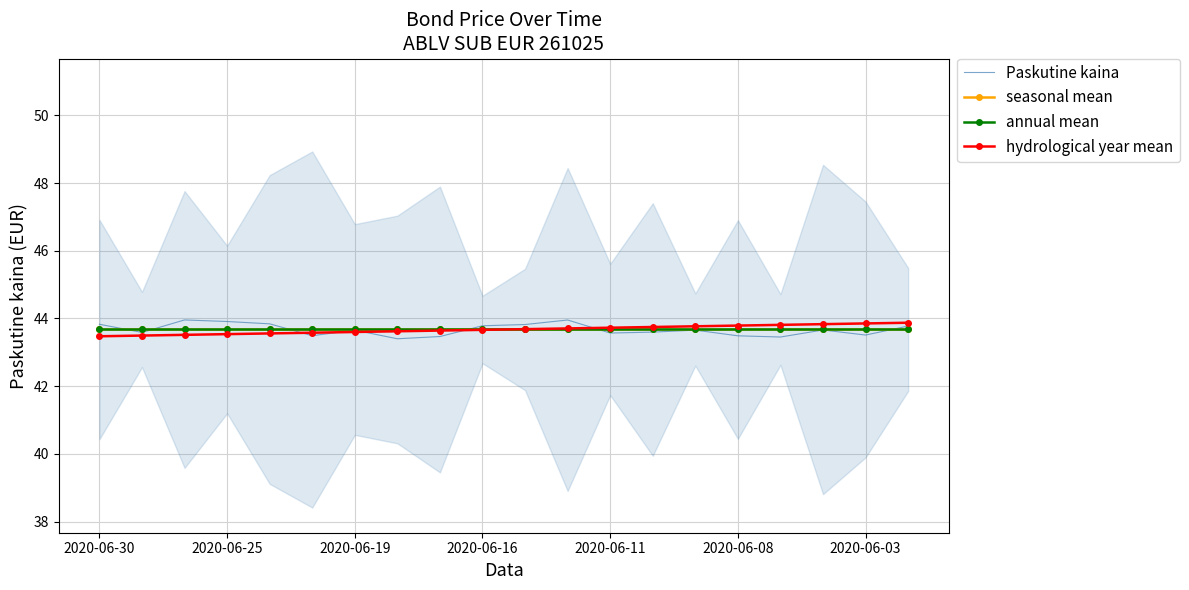

The value of Paskutine kaina at 2020-06-25 is 71.4. True or false?

False